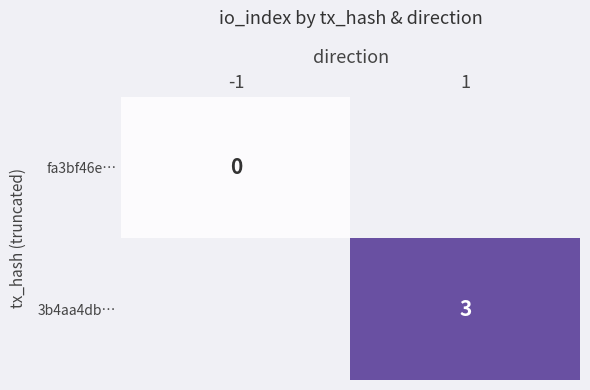

Is the value of 3b4aa4db… at 1 greater than the value of fa3bf46e… at -1?

Yes